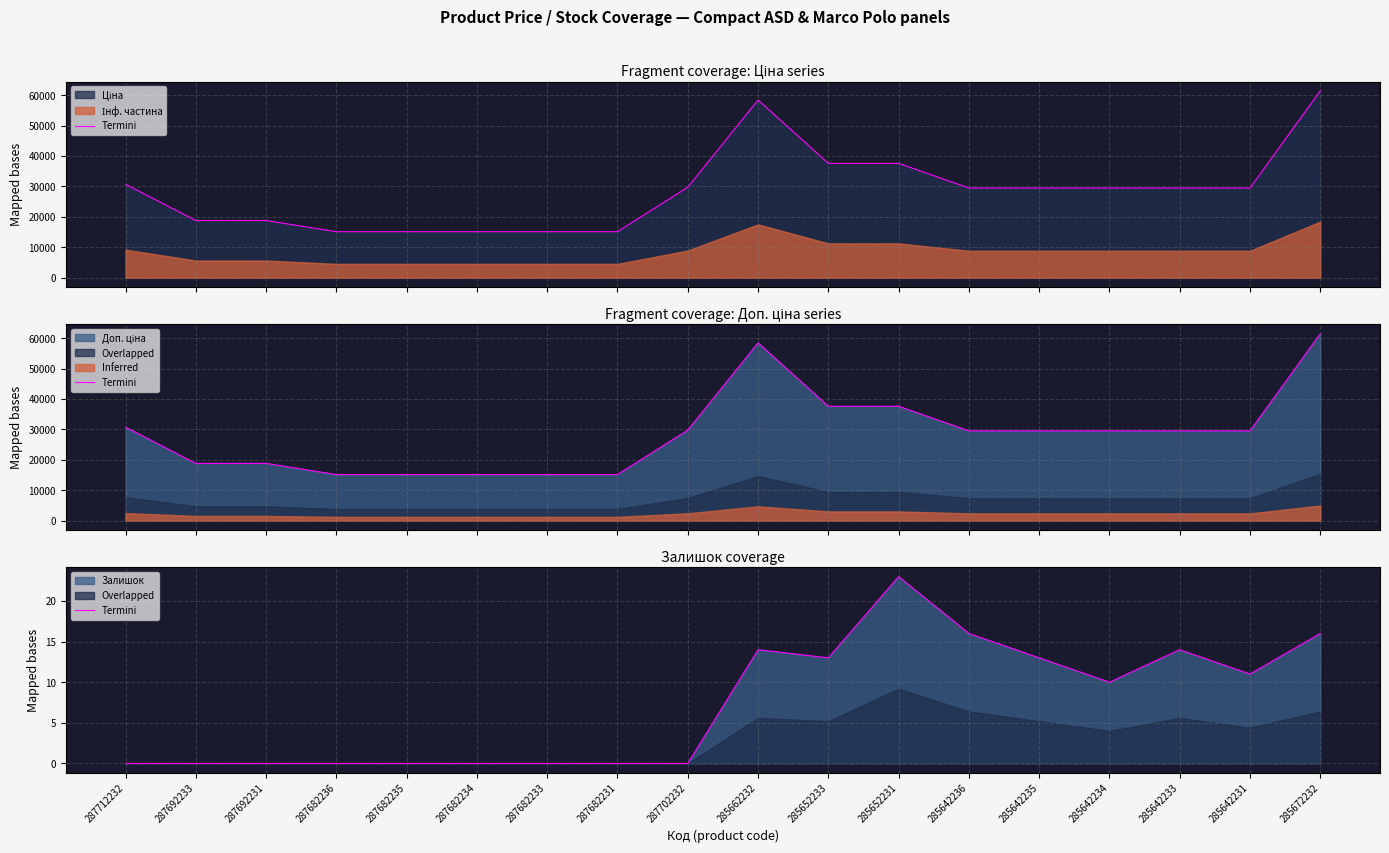

Is it true that the value at 285652231 is 23?

True